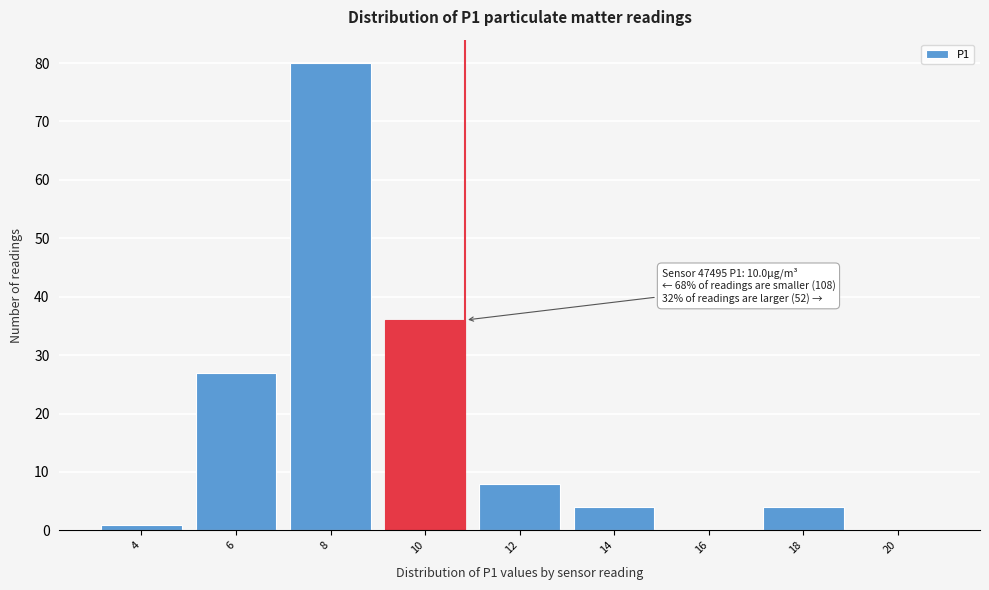

Reading left to right, transcribe all the data shown in this chart.

4=1	6=27	8=80	10=36	12=8	14=4	16=0	18=4	20=0